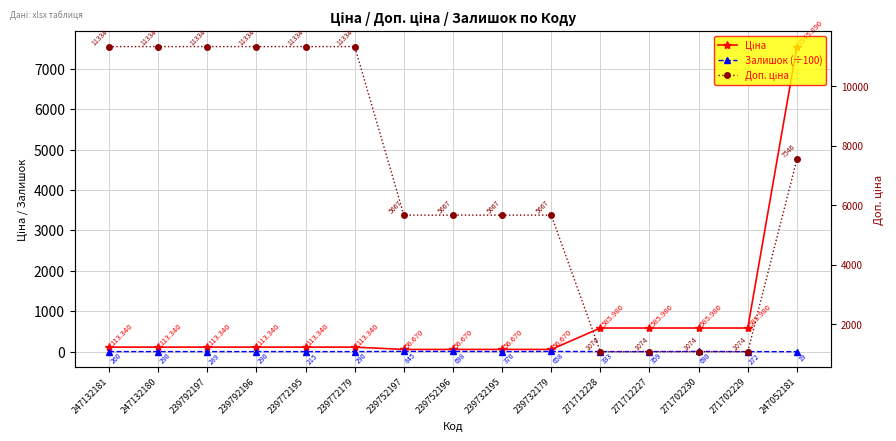

Does the chart have visible grid lines?

Yes